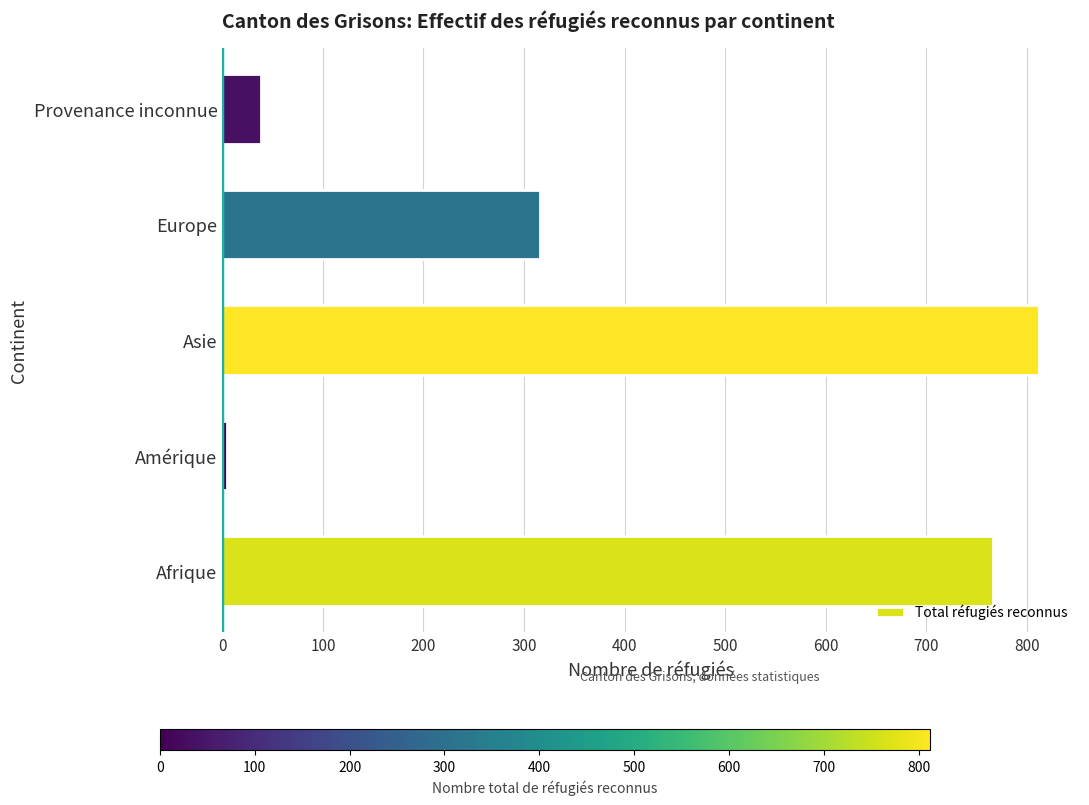

Which category has the highest value across all series?

Asie